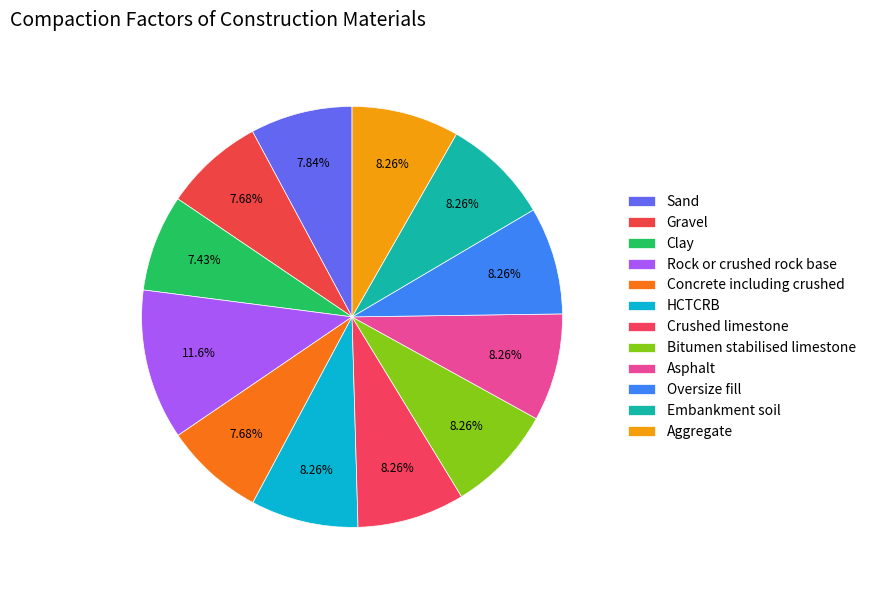

How many segments does this pie chart have?

12